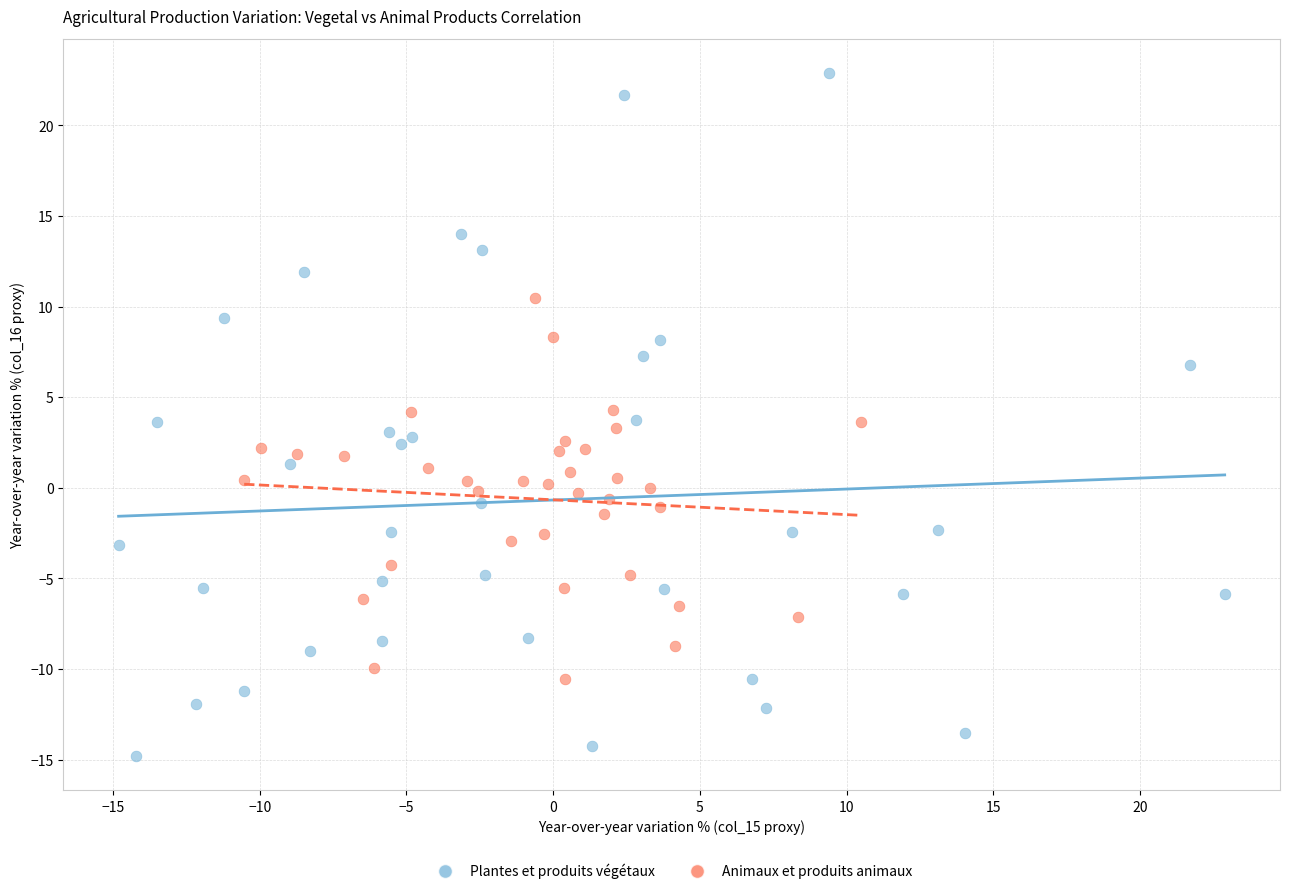

Which series has the widest spread of Y values?

Plantes et produits végétaux